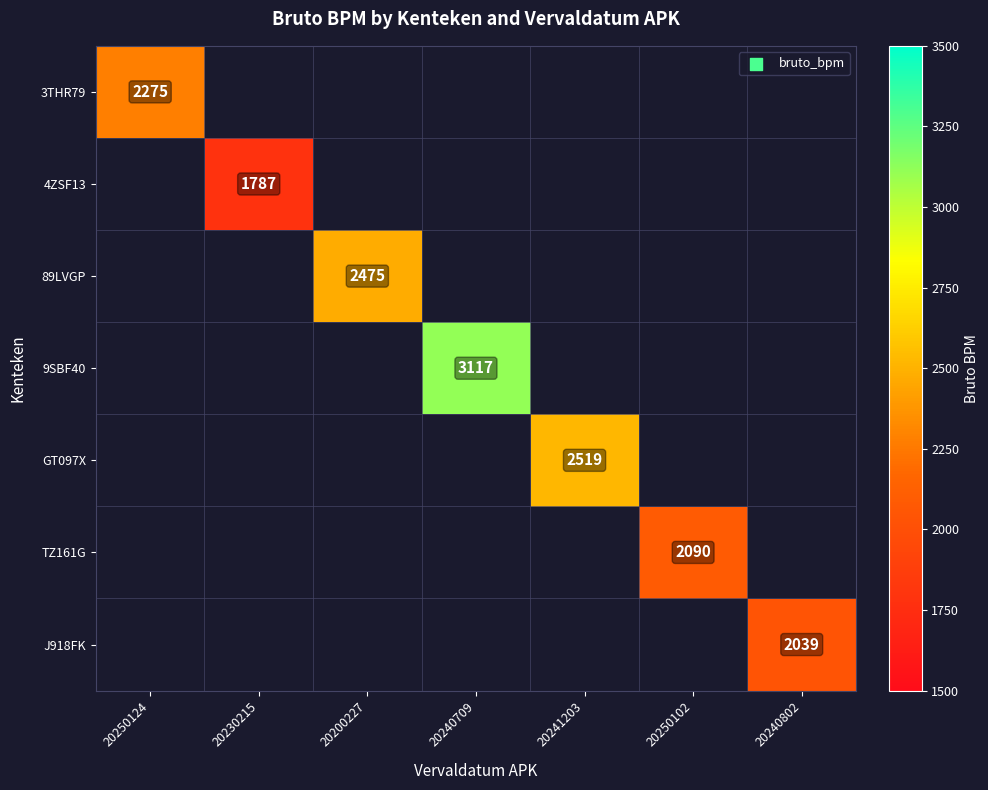

True or false: 89LVGP has a value of 2475 at 20200227.

True